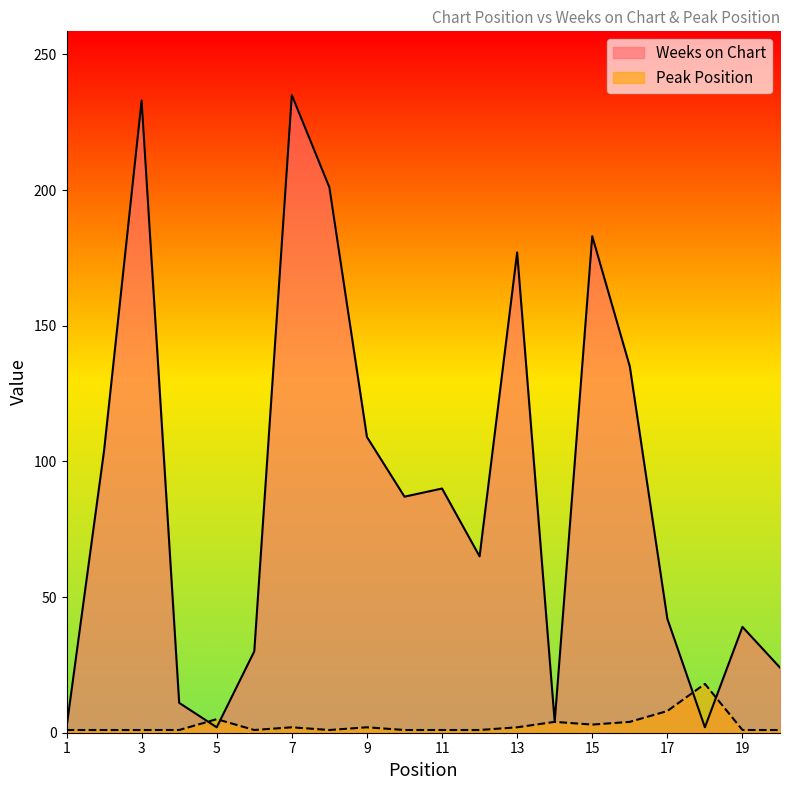

Is it true that Peak Position equals 1 at 2?

False